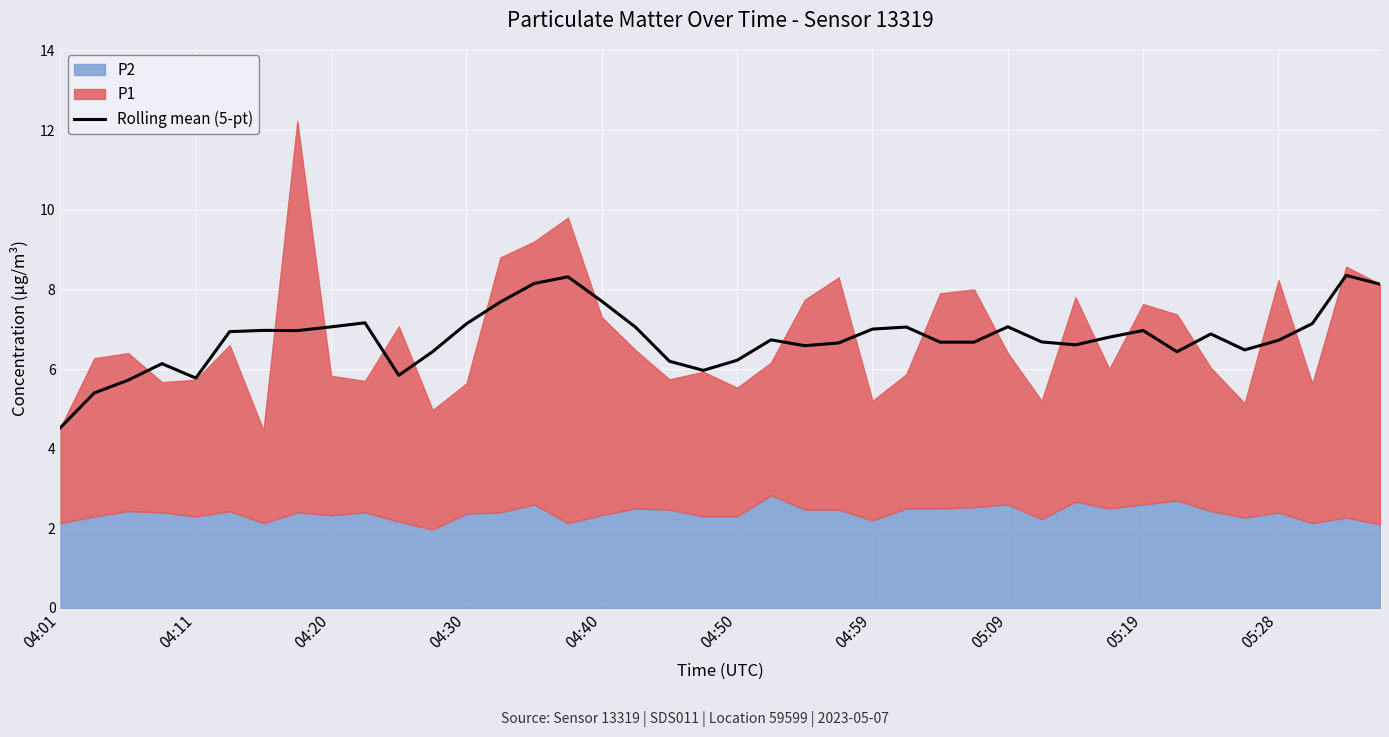

How many data points does each series have?

40